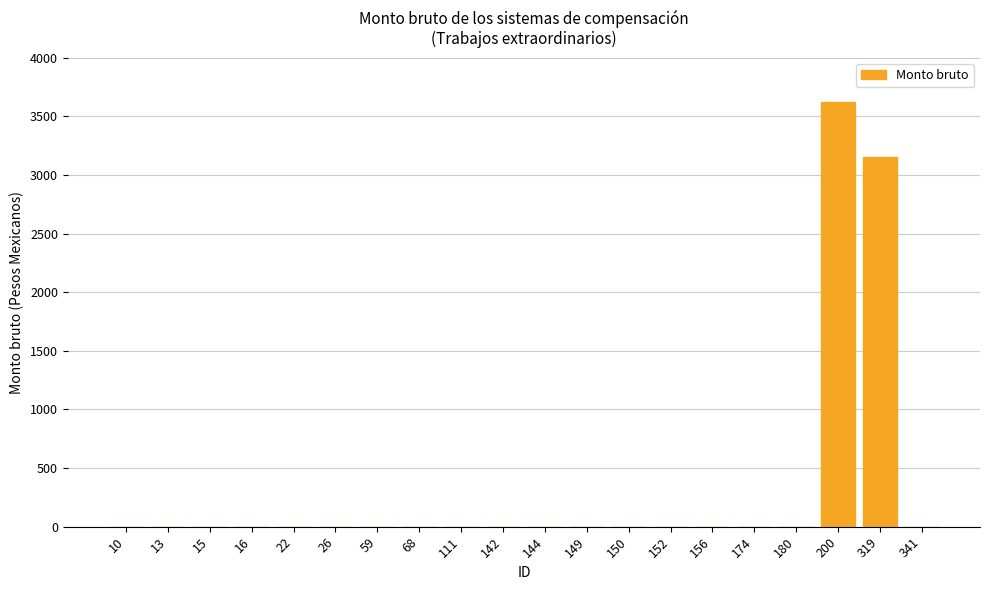

The value at 68 is 2006. True or false?

False